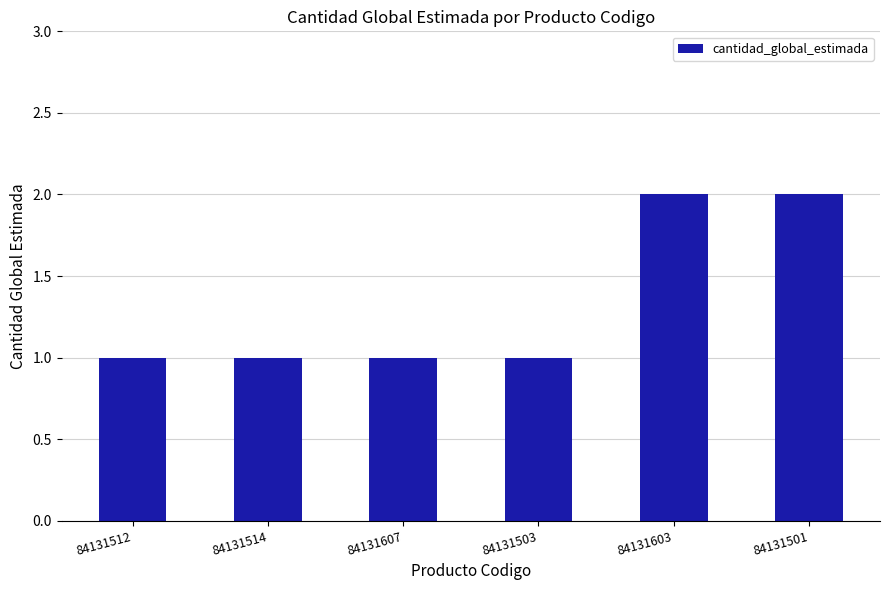

What is the sum of all values?

8